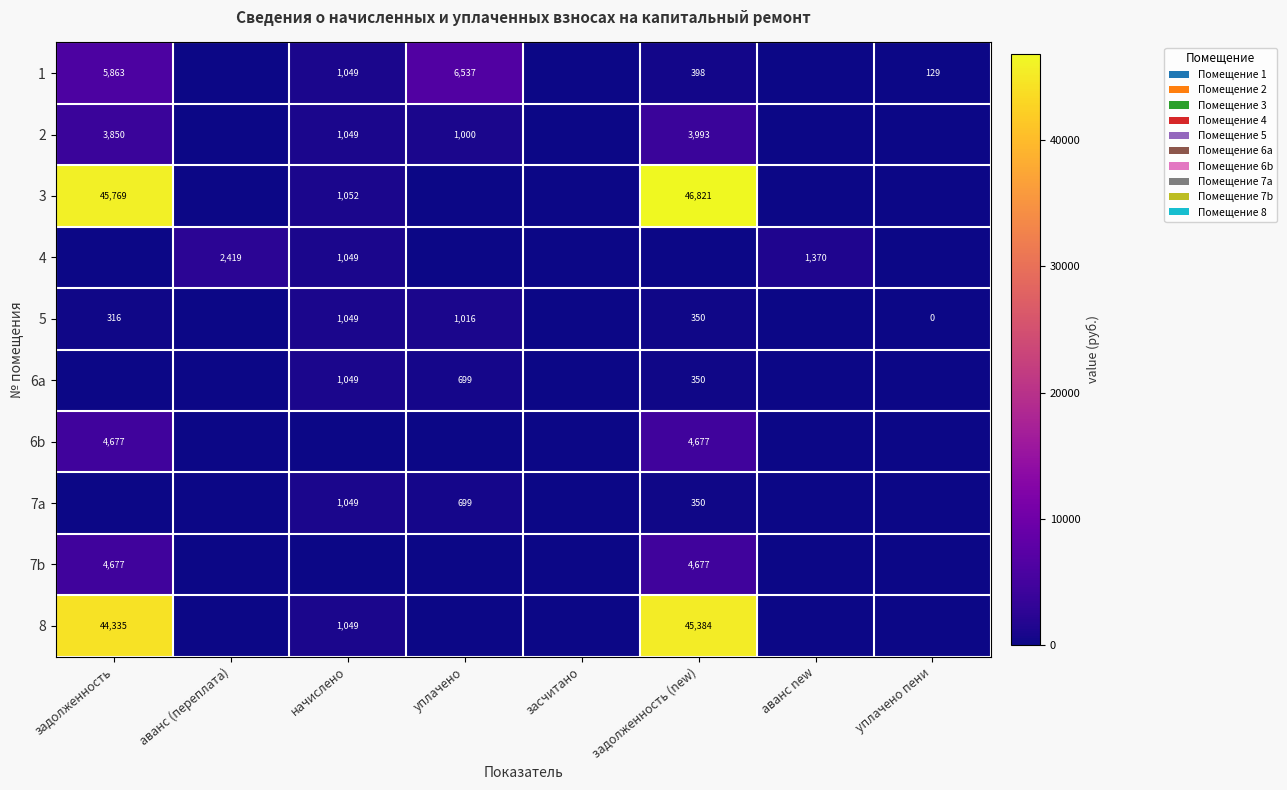

What is the difference between the maximum and minimum values in the 7b series?

4676.6